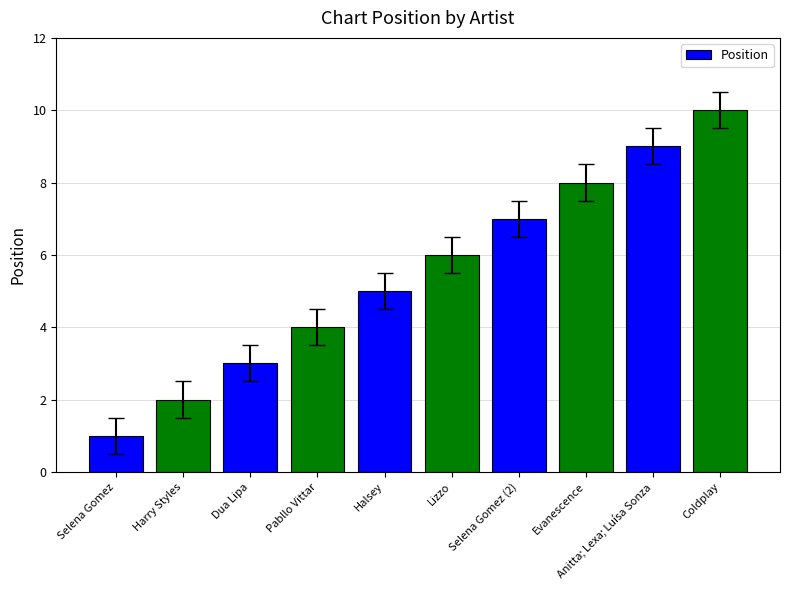

What is the average value?

6